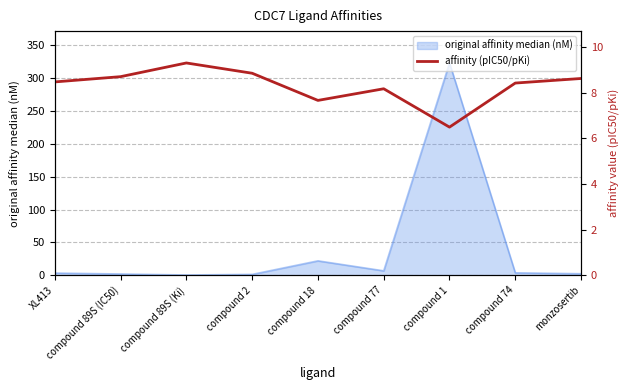

Reading left to right, what are all the values shown in this chart?

XL413=8.5	compound 89S (IC50)=8.7	compound 89S (Ki)=9.3	compound 2=8.8	compound 18=7.7	compound 77=8.2	compound 1=6.5	compound 74=8.4	monzosertib=8.6